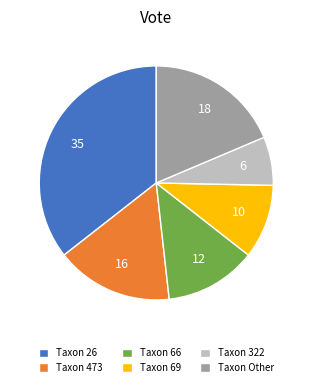

Between Taxon 322 and Taxon 473, which is larger?

Taxon 473